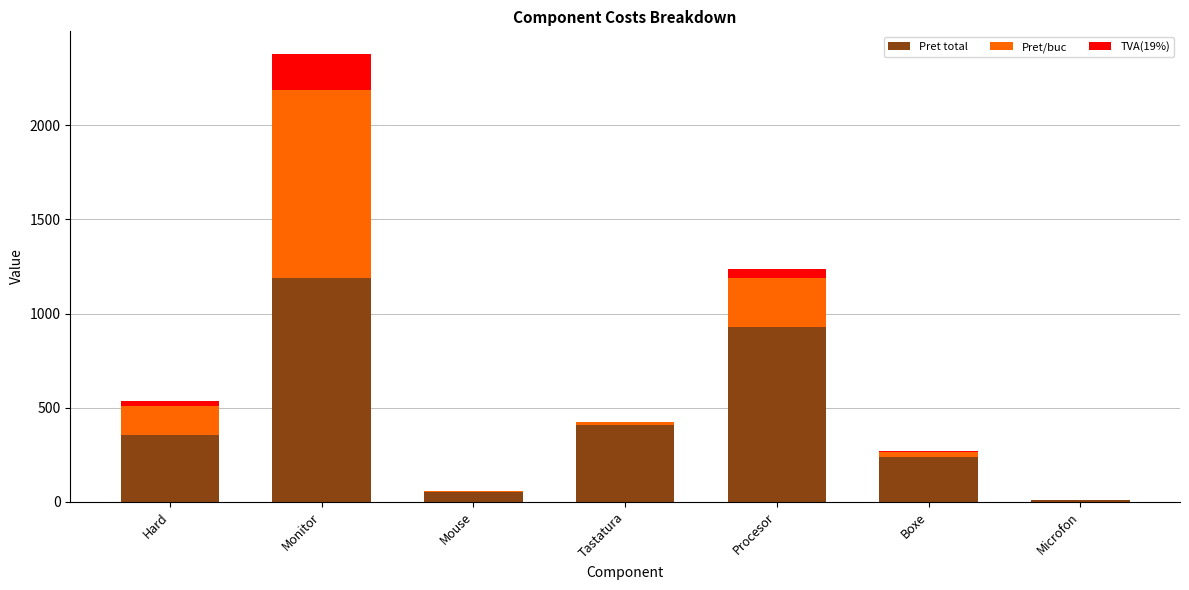

Which category has the highest value in the Pret total series?

Monitor